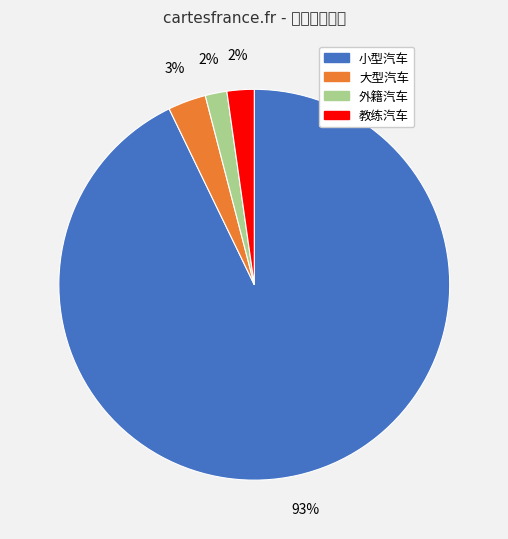

How many slices are in this pie chart?

4